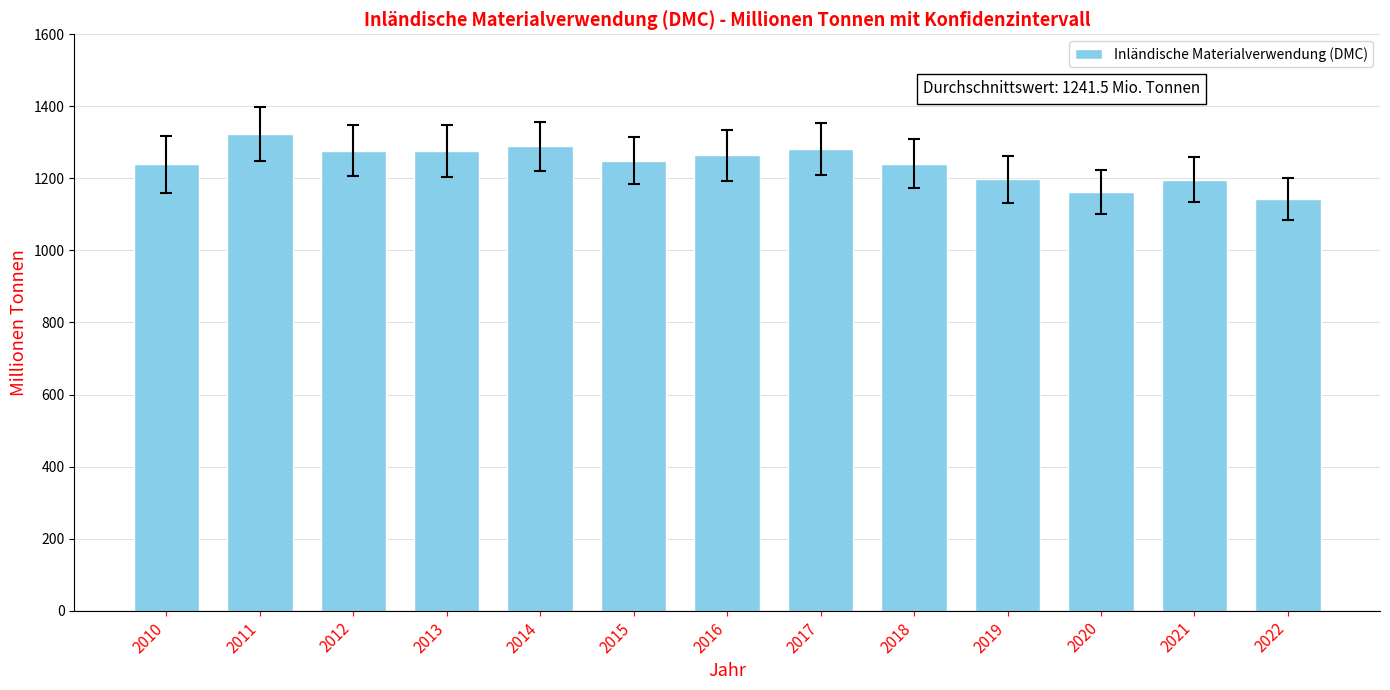

Between 2015 and 2017, which is larger?

2017